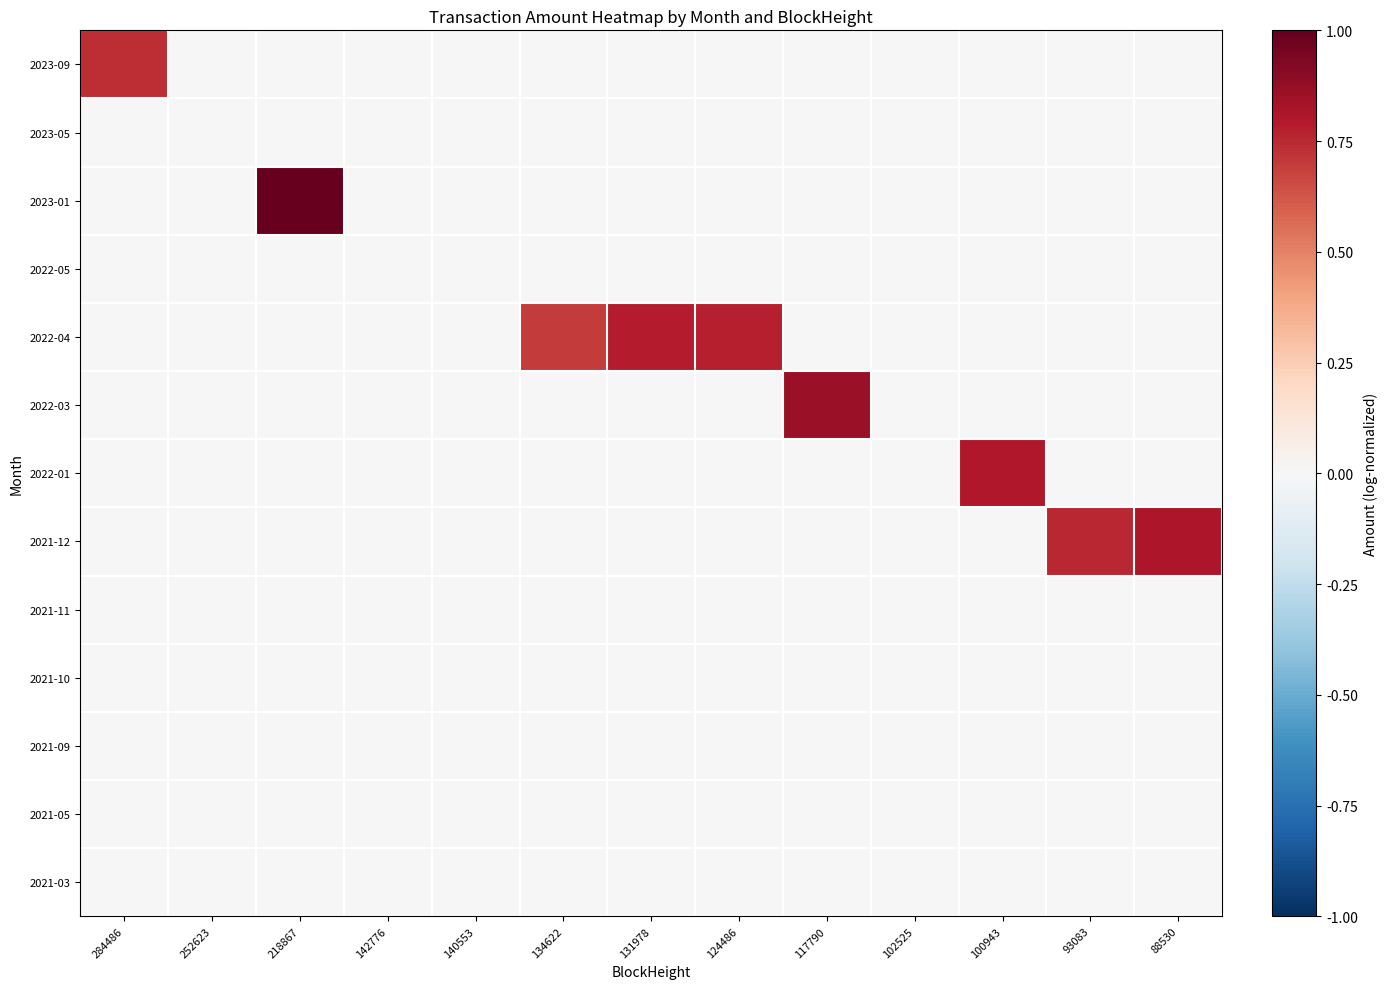

Rank the series by their maximum value, from highest to lowest.

2023-01, 2022-03, 2021-12, 2022-01, 2022-04, 2023-09, 2023-05, 2022-05, 2021-11, 2021-10, 2021-09, 2021-05, 2021-03